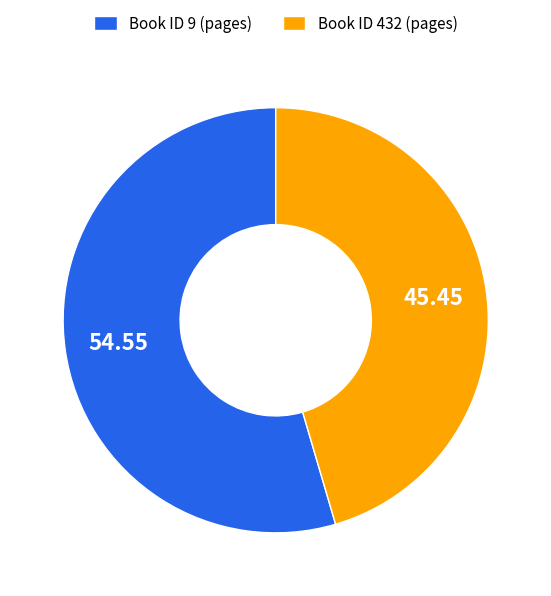

Rank the categories by value from lowest to highest.

Book ID 432 (pages), Book ID 9 (pages)